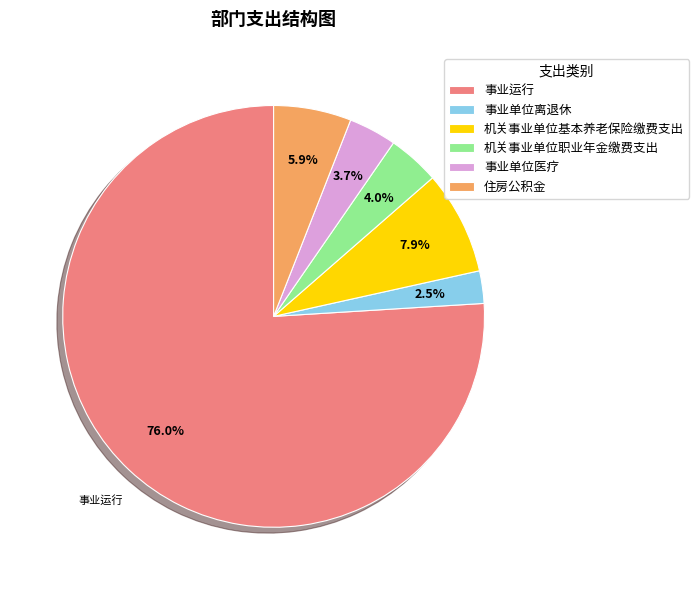

Is it true that 机关事业单位基本养老保险缴费支出 is 8% of the pie?

True